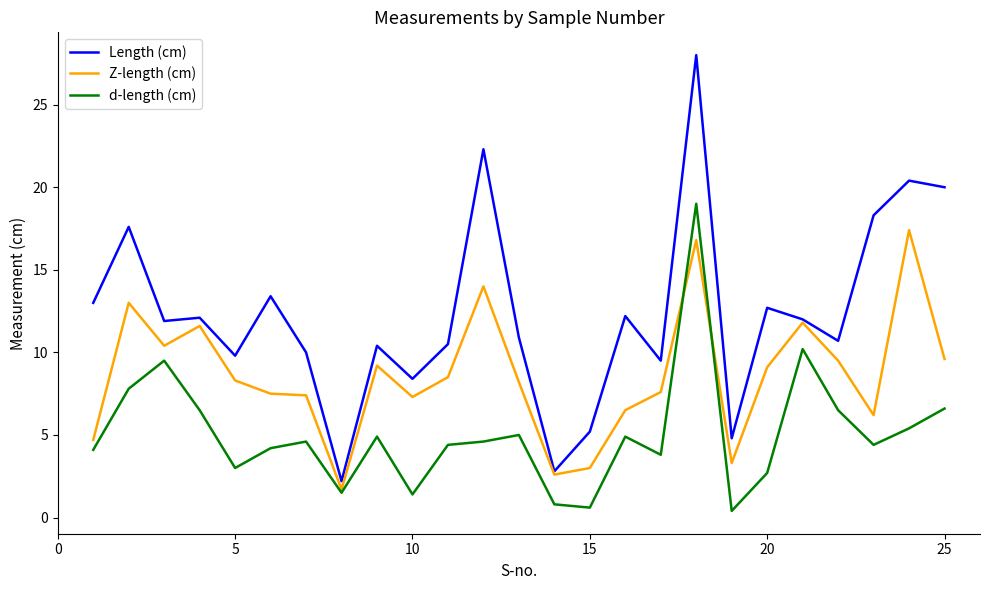

Which series has the largest total across all categories?

Length (cm)